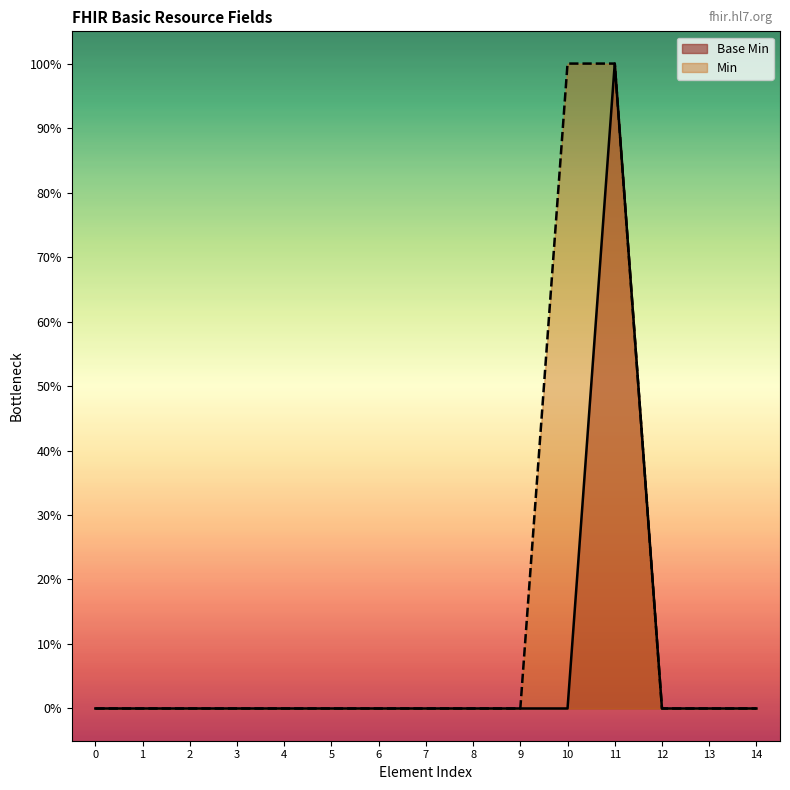

Does the chart have visible grid lines?

No